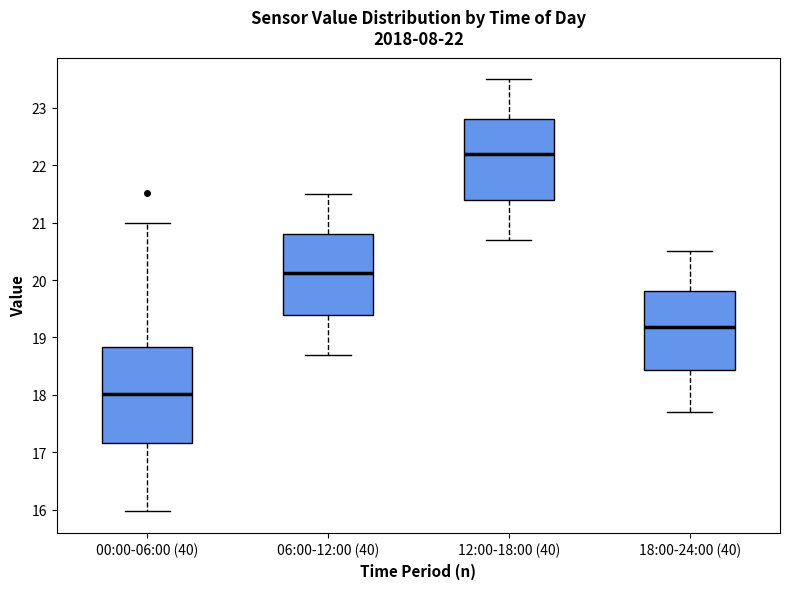

Comparing the boxes themselves (not the whiskers), which one is the tallest?

00:00-06:00 (40)